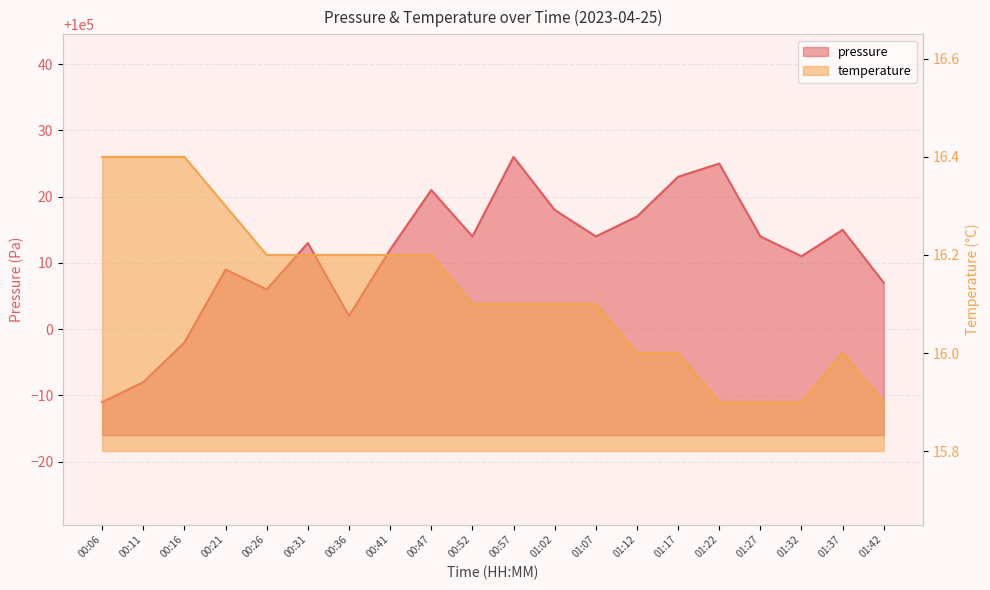

What position from the left is 01:22?

16